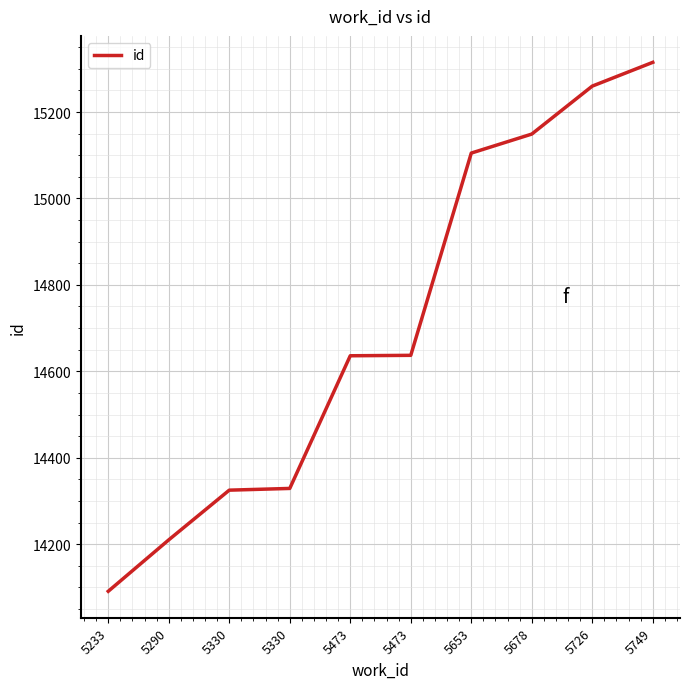

Is this an area chart (filled region under the line)?

No